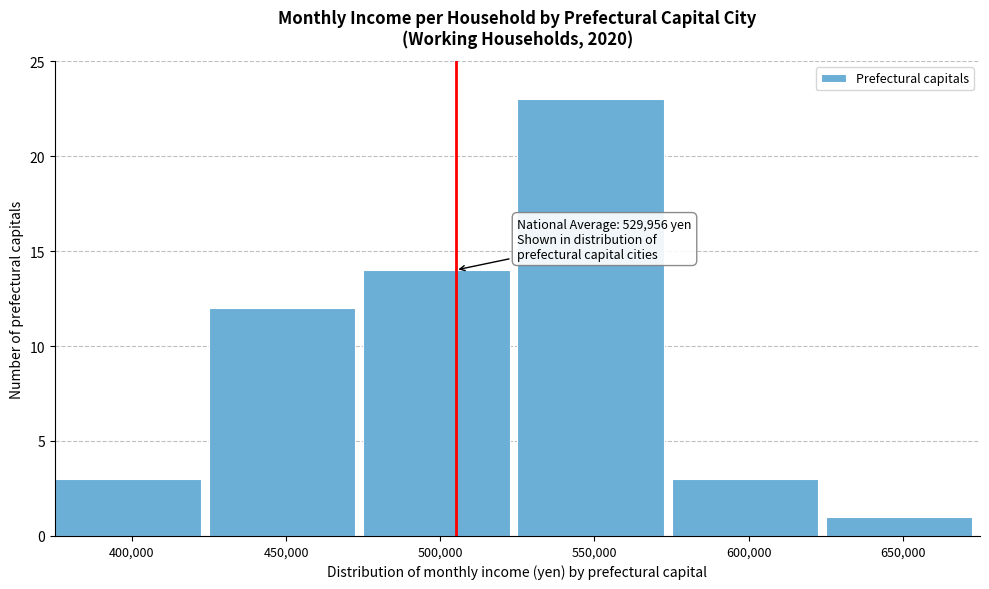

Reading left to right, what are all the values shown in this chart?

3	12	14	23	3	1